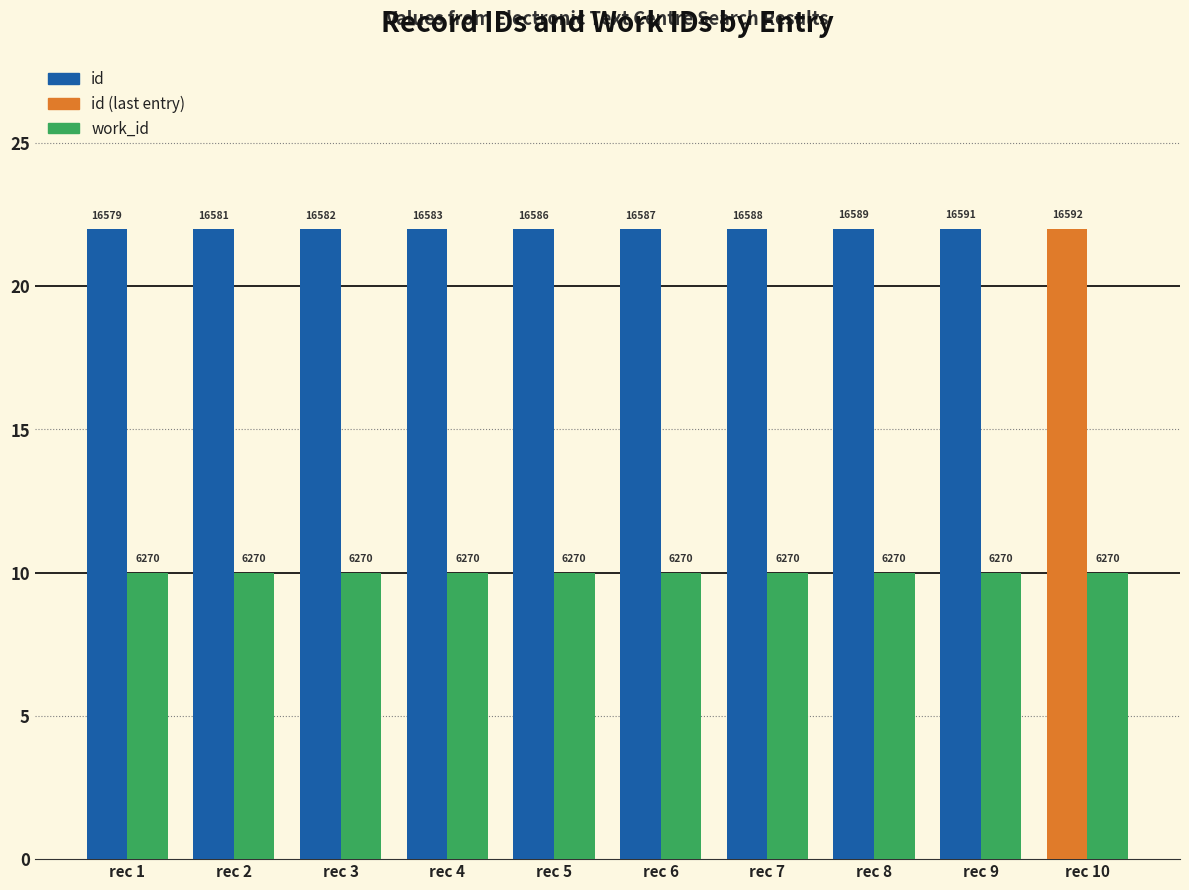

What value does the id series have at rec 9?

22.0